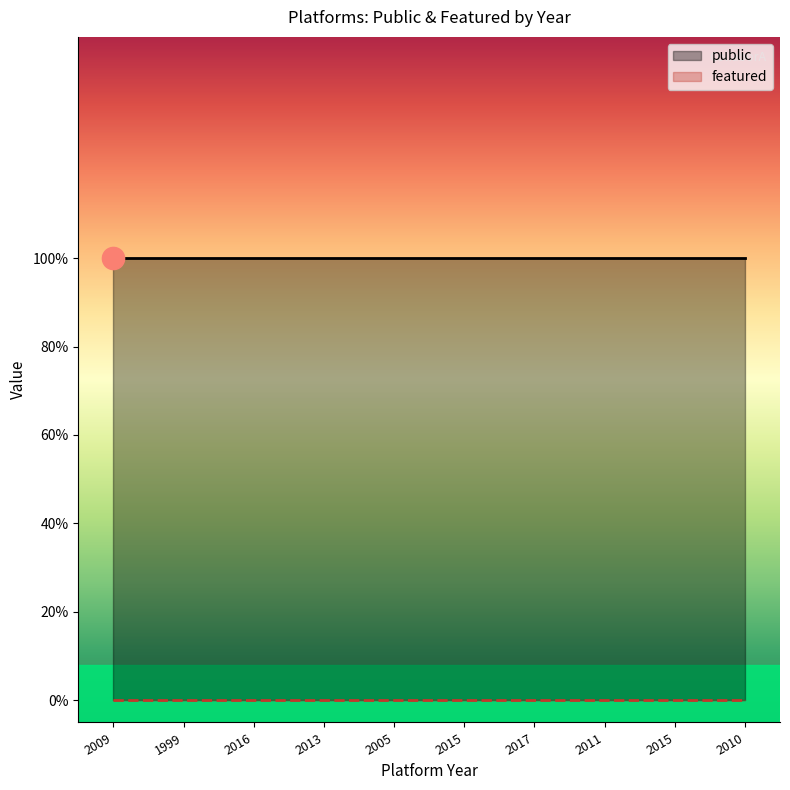

Reading right to left, list all the values displayed in this chart.

public: 2010=1	2015=1	2011=1	2017=1	2015=1	2005=1	2013=1	2016=1	1999=1	2009=1
featured: 2010=0	2015=0	2011=0	2017=0	2015=0	2005=0	2013=0	2016=0	1999=0	2009=0